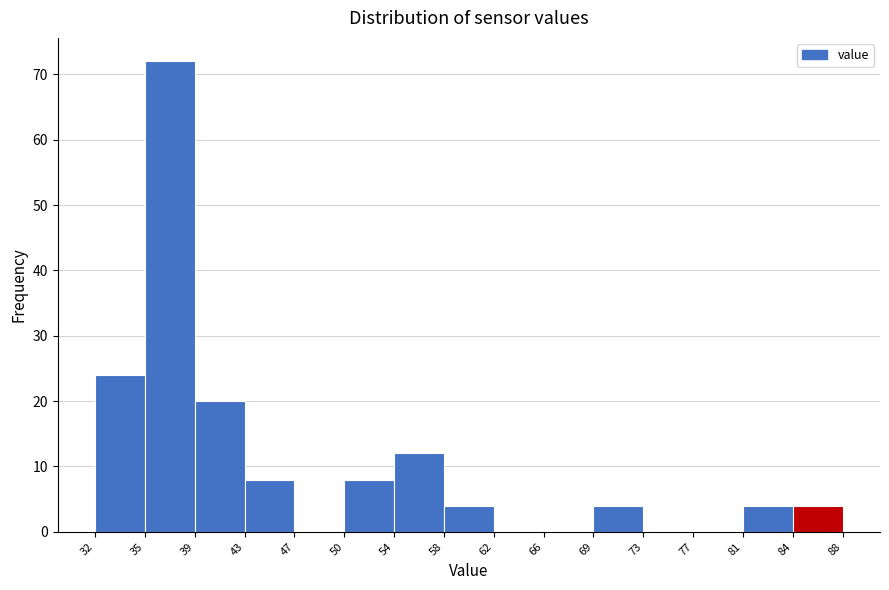

Over which range of the x-axis is the bar tallest?

35 to 39